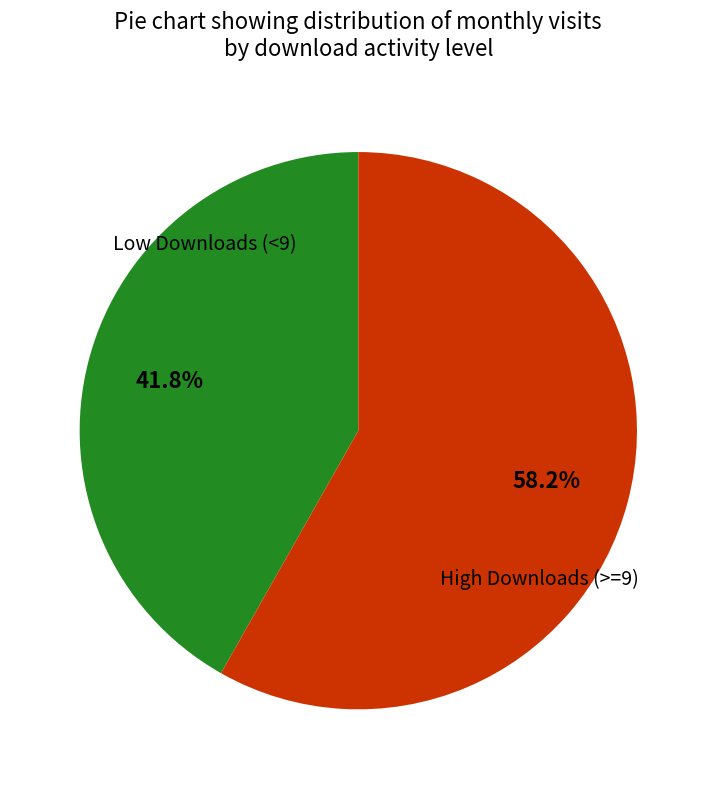

Is there a majority slice in this chart?

Yes